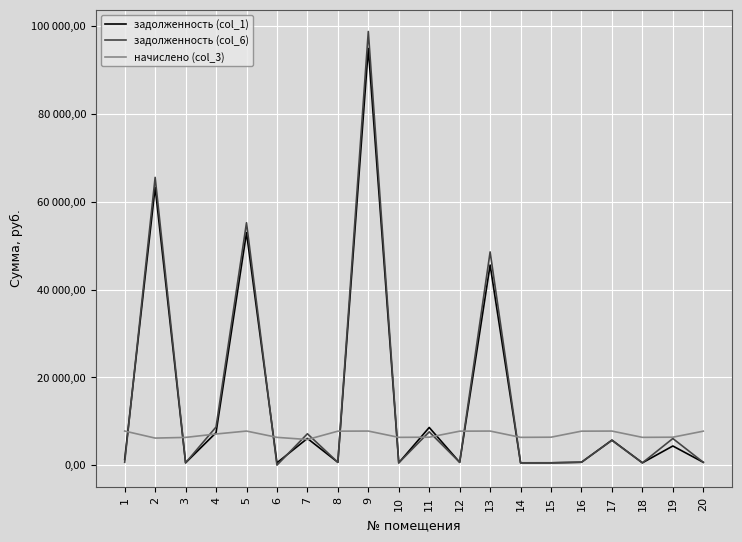

Reading left to right, extract all data points from this chart.

задолженность (col_1): 1=1293.5	2=63265.8	3=526.4	4=7395.1	5=52947.6	6=527.4	7=6082.8	8=644.8	9=94917.1	10=527.4	11=8579.3	12=644.8	13=45575.3	14=527.4	15=530.3	16=652.0	17=5699.1	18=527.4	19=4360.8	20=644.8
задолженность (col_6): 1=646.8	2=65545.2	3=526.4	4=8684.7	5=55209.4	6=0.0	7=7143.5	8=644.8	9=98780.8	10=527.4	11=7580.0	12=644.8	13=48568.6	14=527.4	15=530.3	16=673.7	17=5645.6	18=527.4	19=6060.7	20=644.8
начислено (col_3): 1=7761.0	2=6161.0	3=6316.3	4=7092.4	5=7761.0	6=6328.2	7=5833.7	8=7737.1	9=7761.0	10=6328.2	11=6364.1	12=7737.1	13=7761.0	14=6328.2	15=6364.1	16=7737.1	17=7761.0	18=6328.2	19=6364.1	20=7737.1